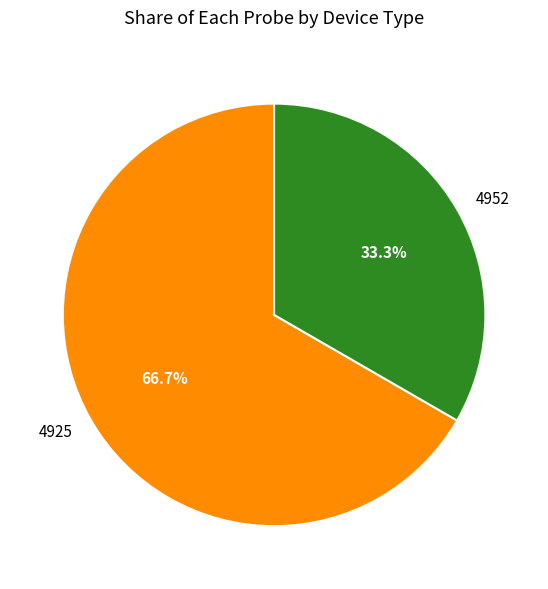

To the nearest percent, what portion does 4925 represent?

67%